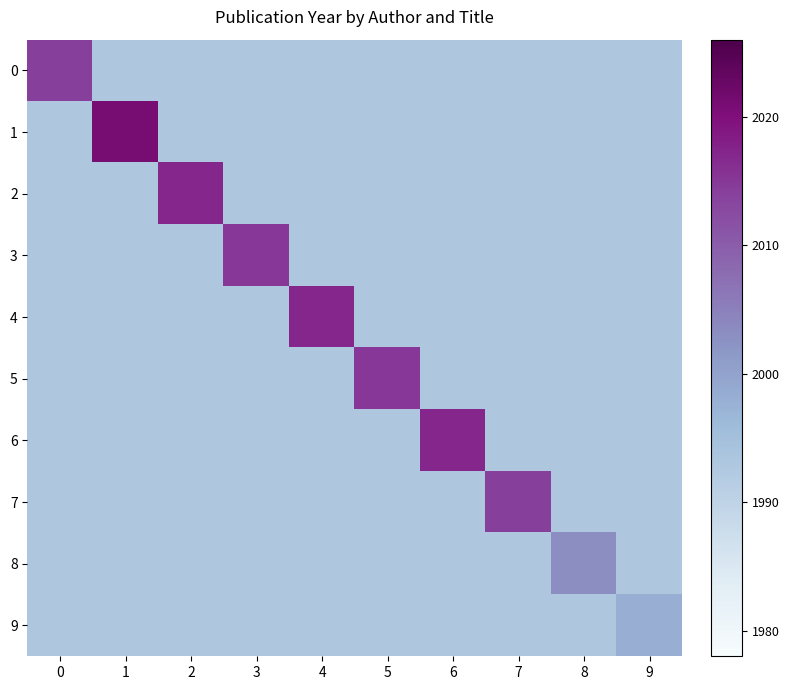

What is the total value across all series at 0?

19951